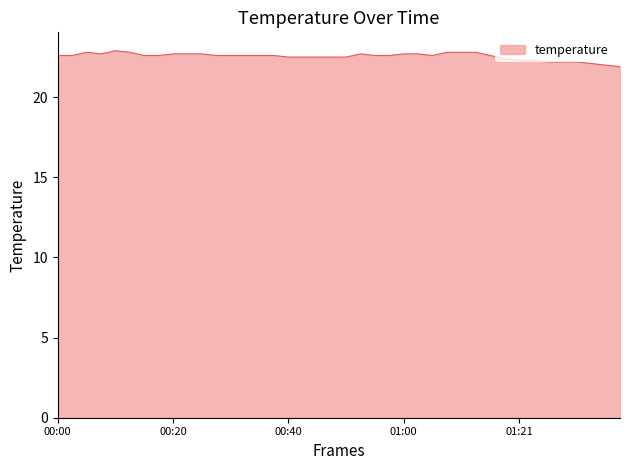

What is the difference between the maximum and minimum values?

1.0